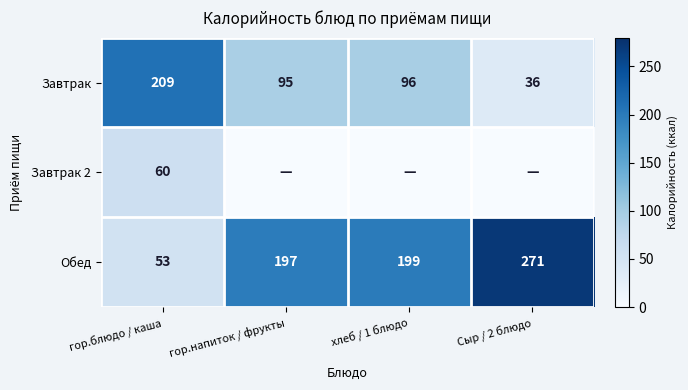

What is the maximum value shown in the chart?

271.0